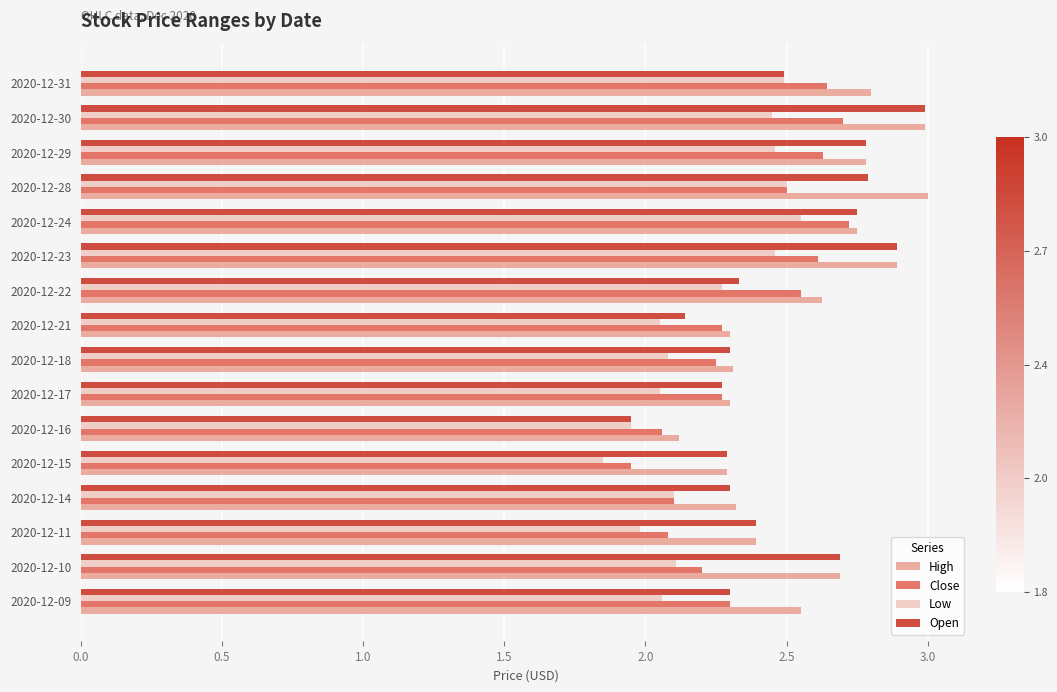

At how many categories does at least one series exceed 2?

16